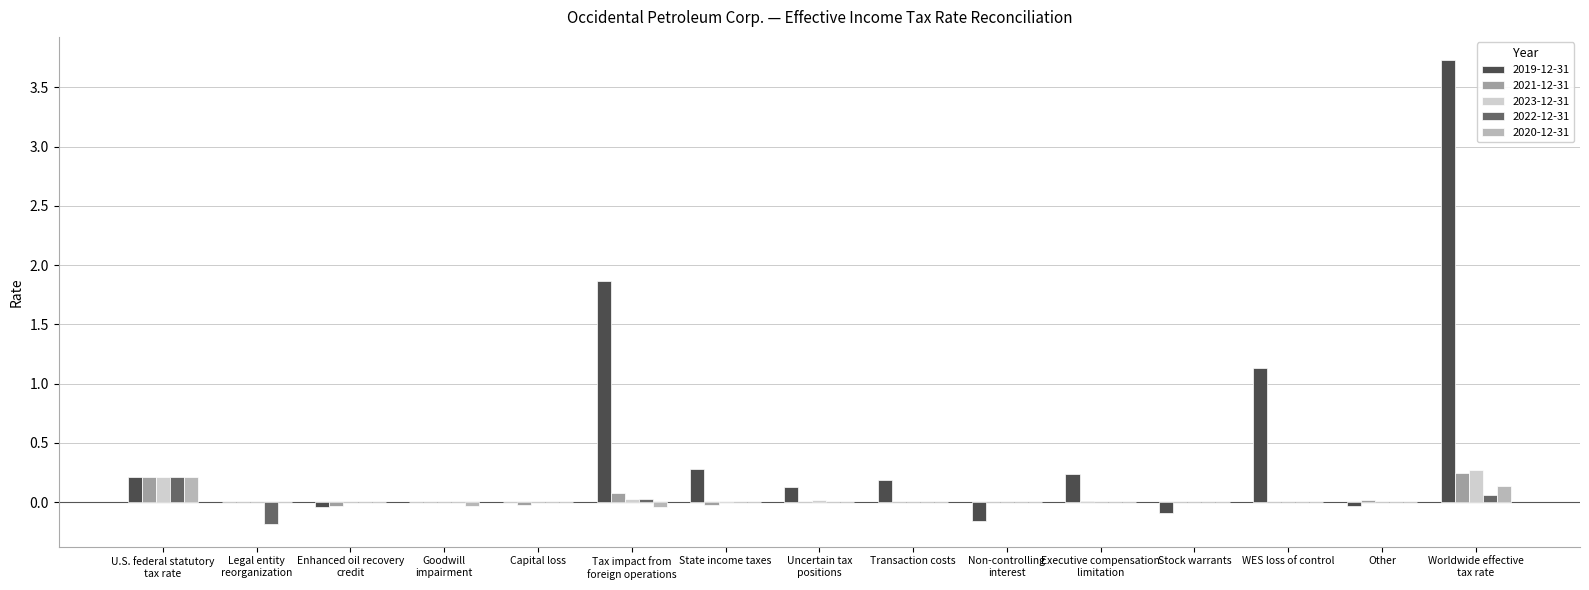

Which series has the largest total across all categories?

2019-12-31